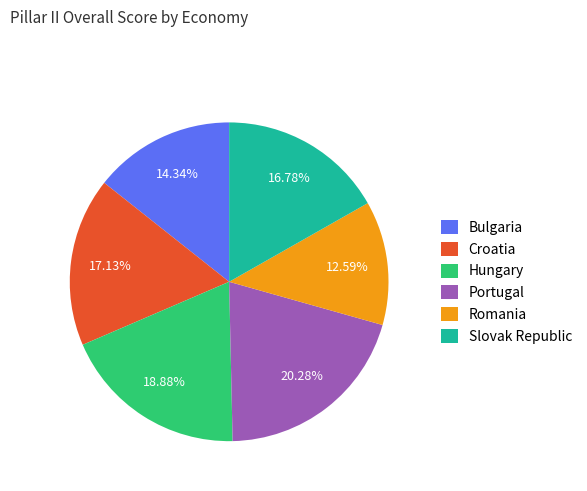

Which has a higher value, Croatia or Bulgaria?

Croatia